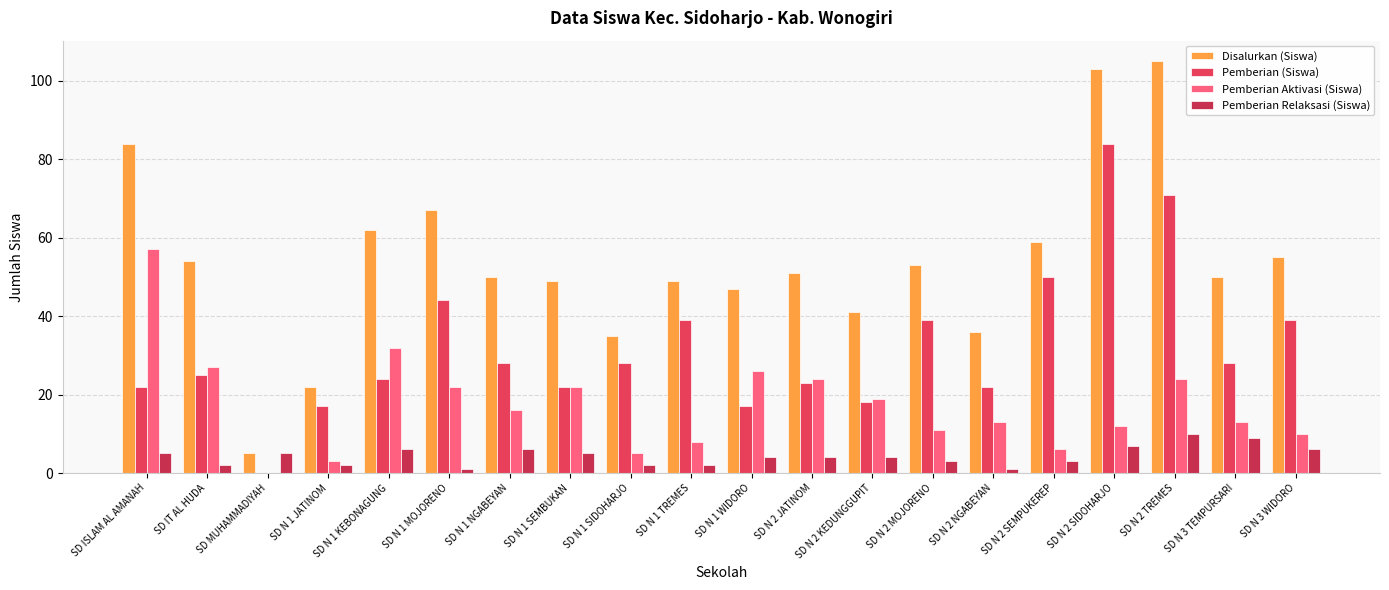

How many series are shown in this chart?

4